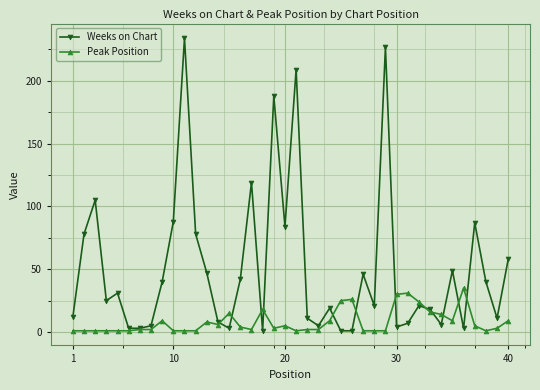

Which series has the largest total across all categories?

Weeks on Chart